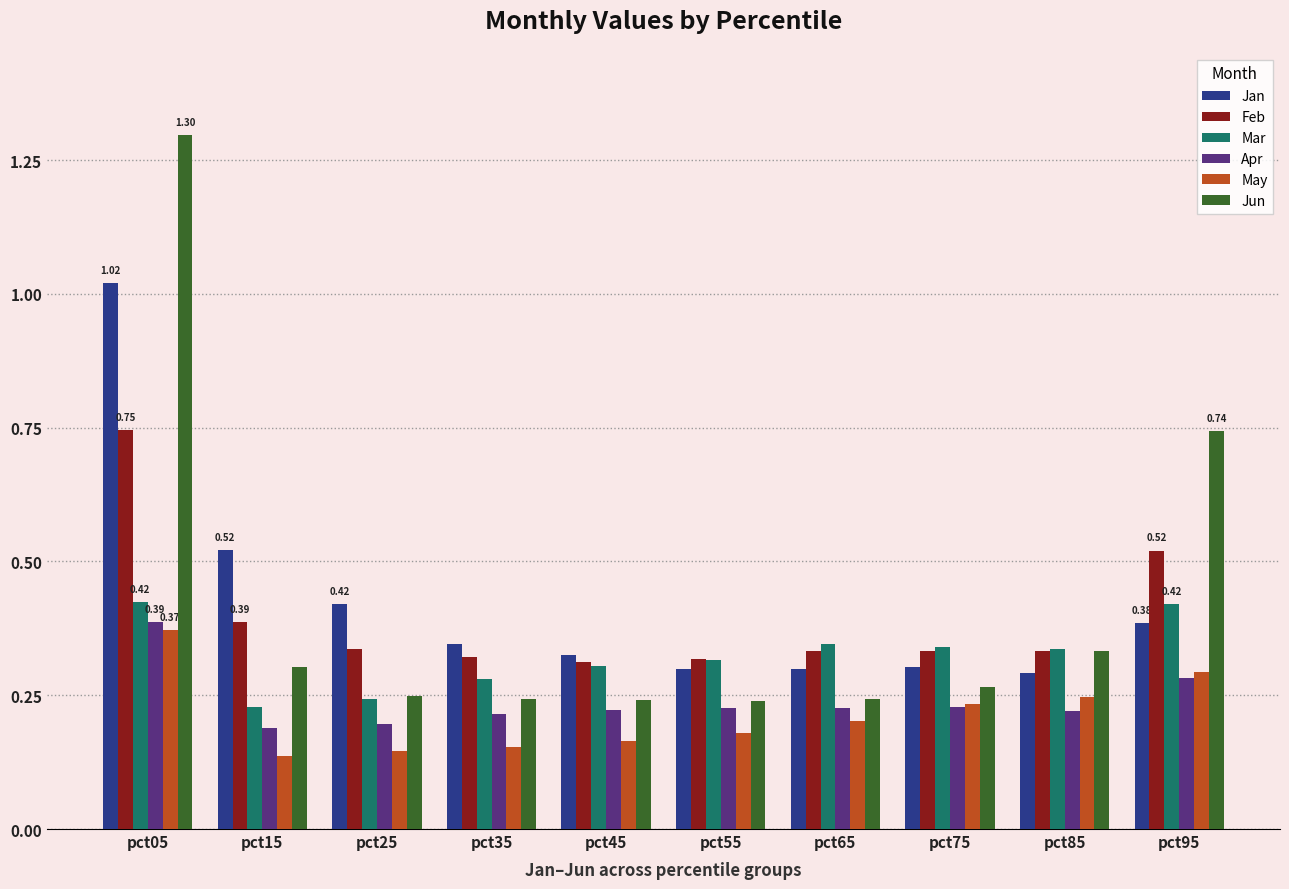

Does the chart contain any negative values?

No